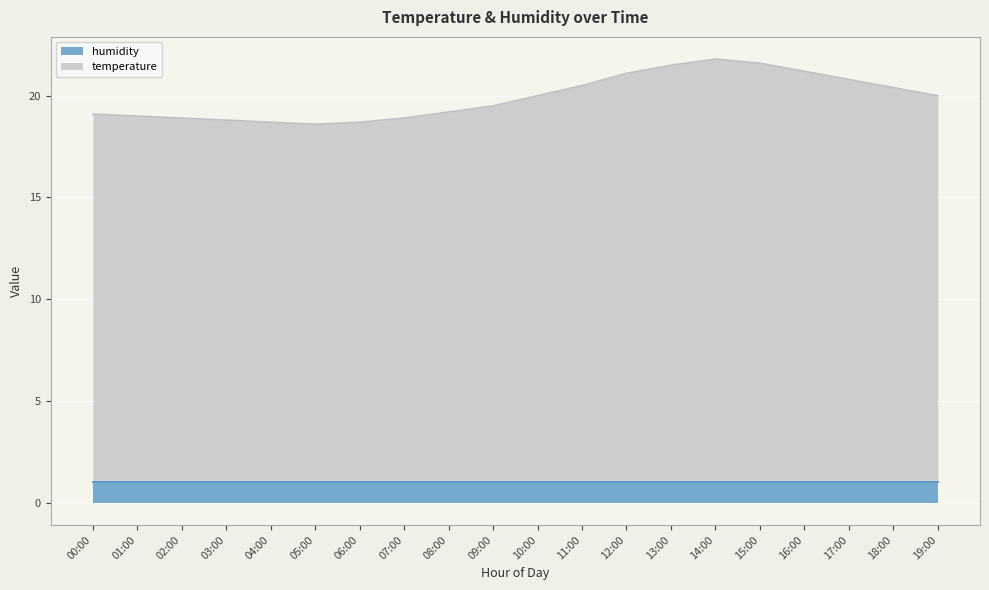

What position from the right is 05:00?

15